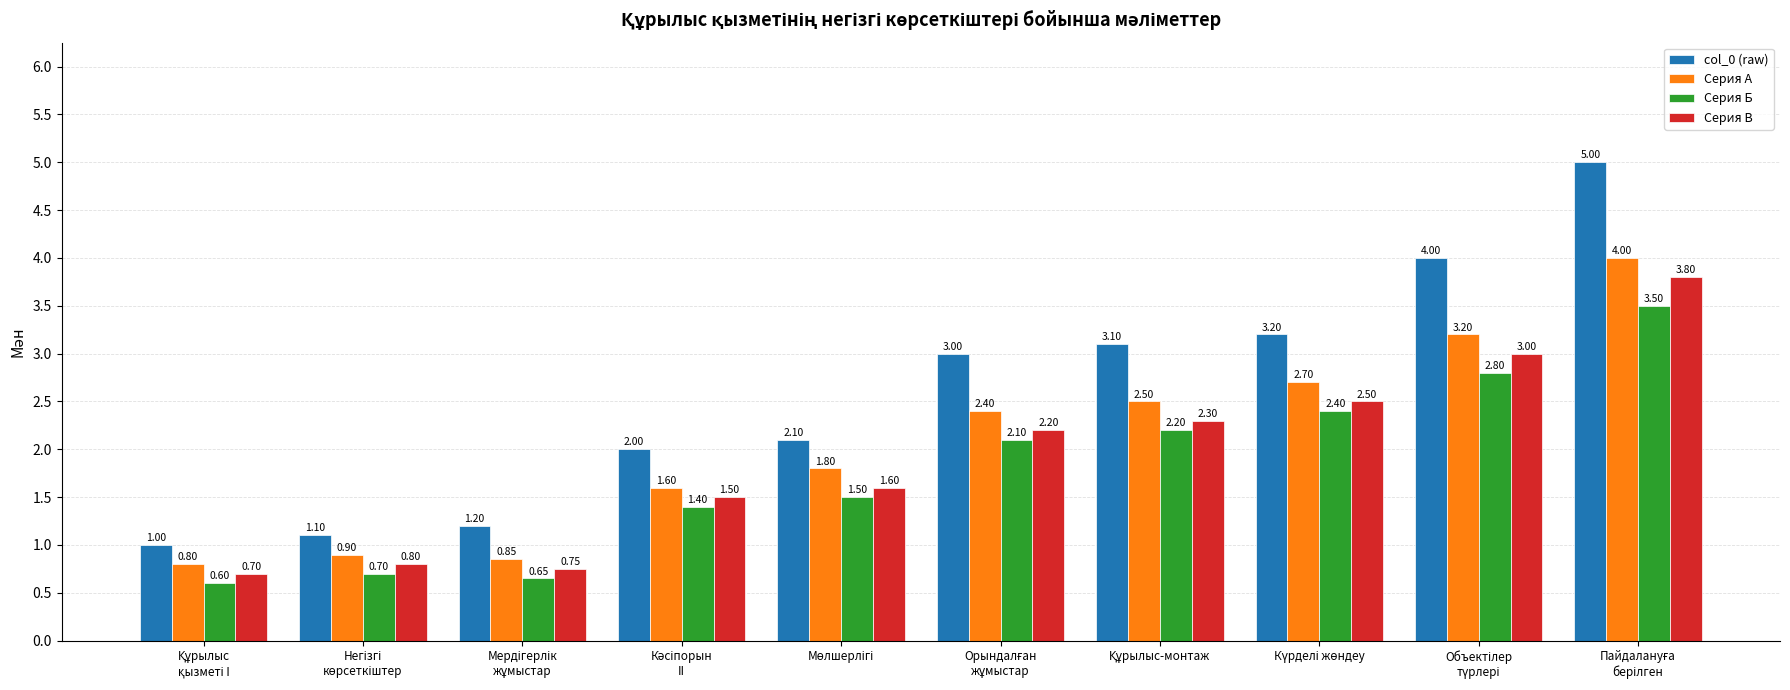

Which series has the largest range (max minus min)?

col_0 (raw)